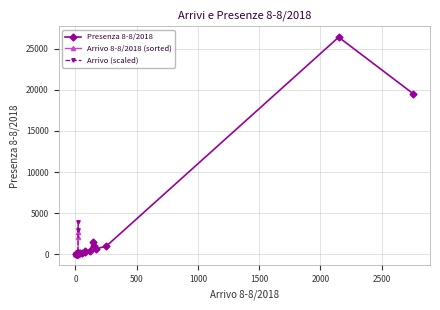

How many distinct data groups are displayed?

3